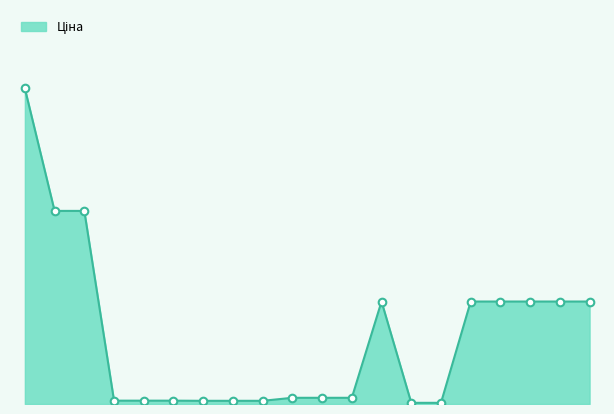

Does the chart have visible grid lines?

No